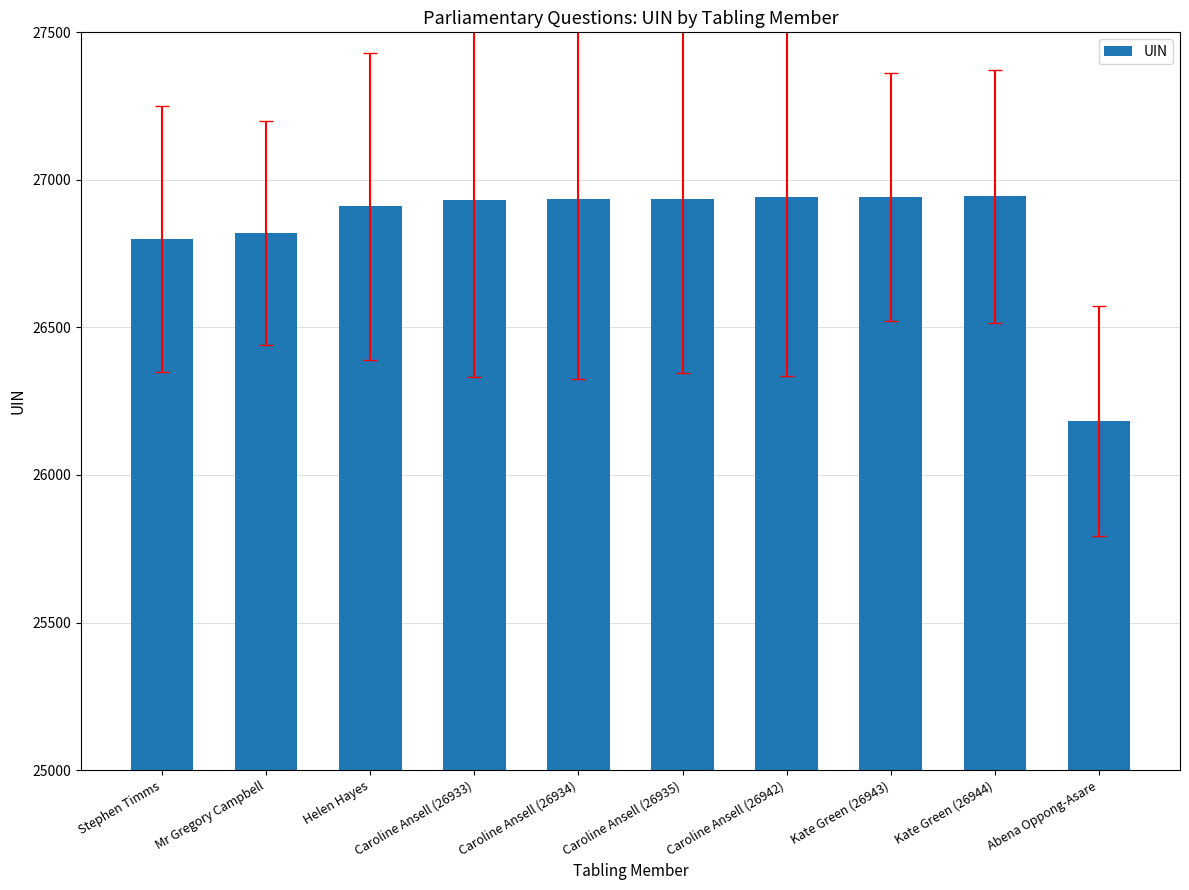

What is the label of the 3rd bar from the right?

Kate Green (26943)